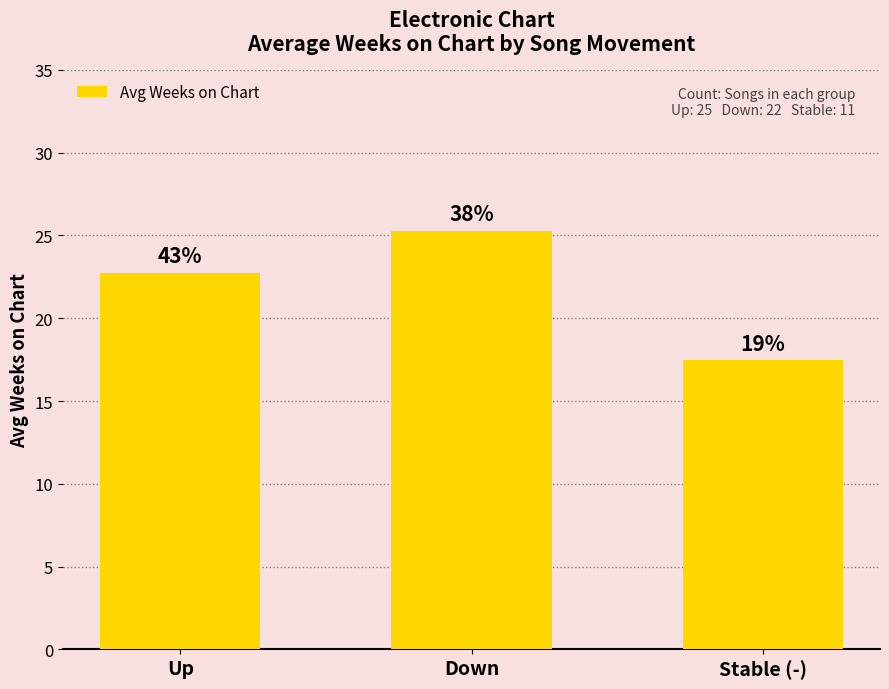

Are the bars horizontal?

No